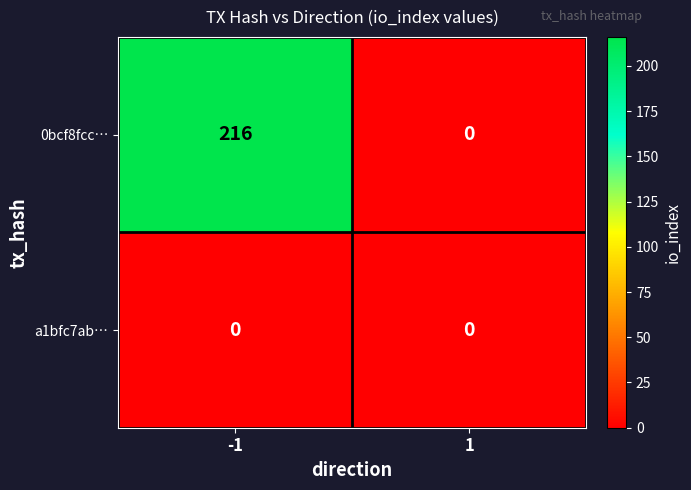

List the series in order of their overall mean, highest first.

0bcf8fcc…, a1bfc7ab…